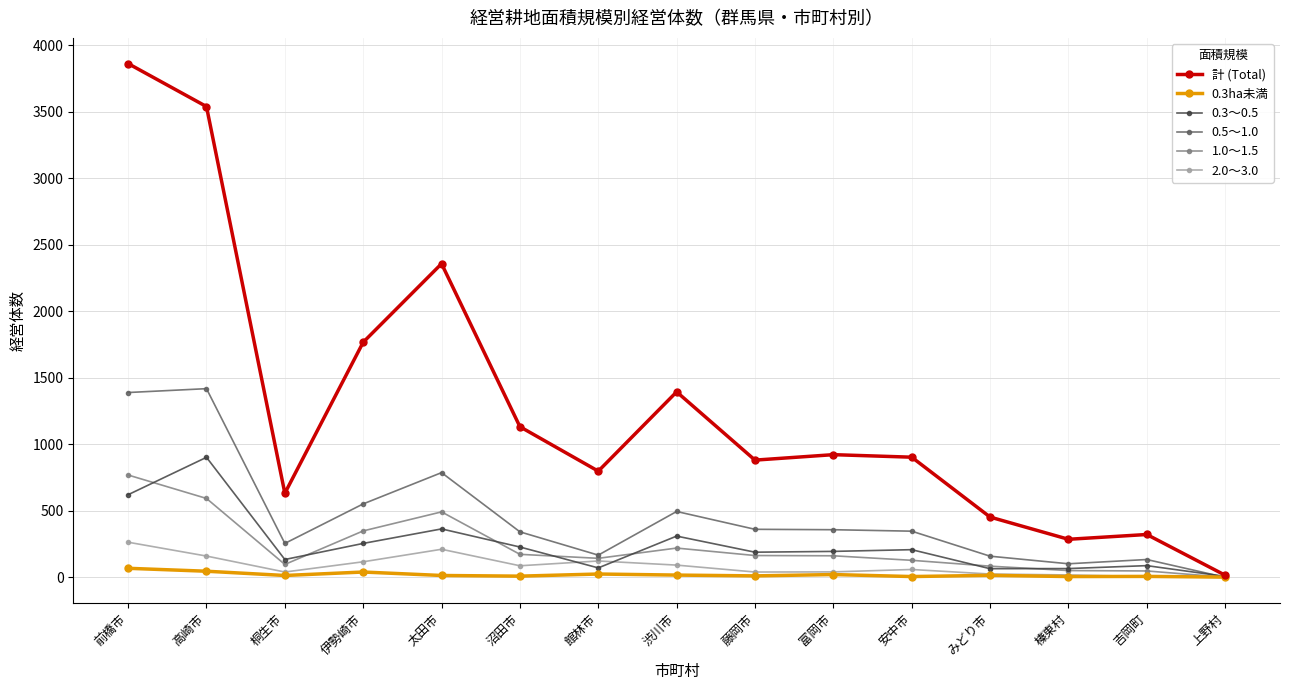

At which category does 1.0～1.5 reach its first local valley?

桐生市